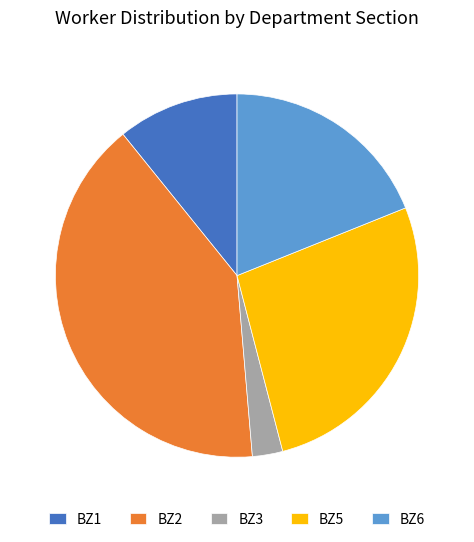

How many slices are in this pie chart?

5